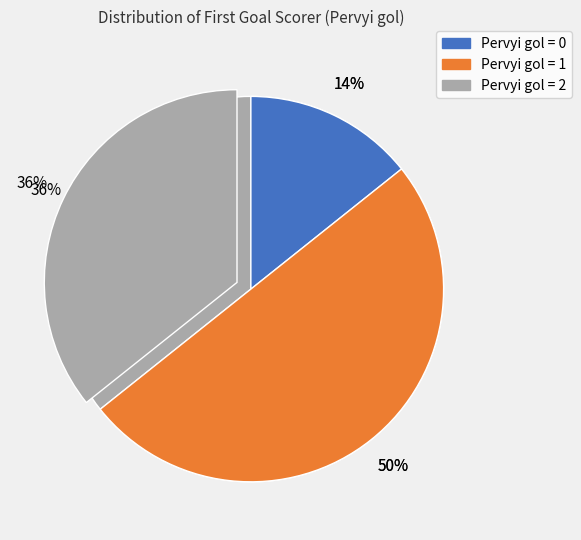

Is there any slice that represents more than half of the pie?

No